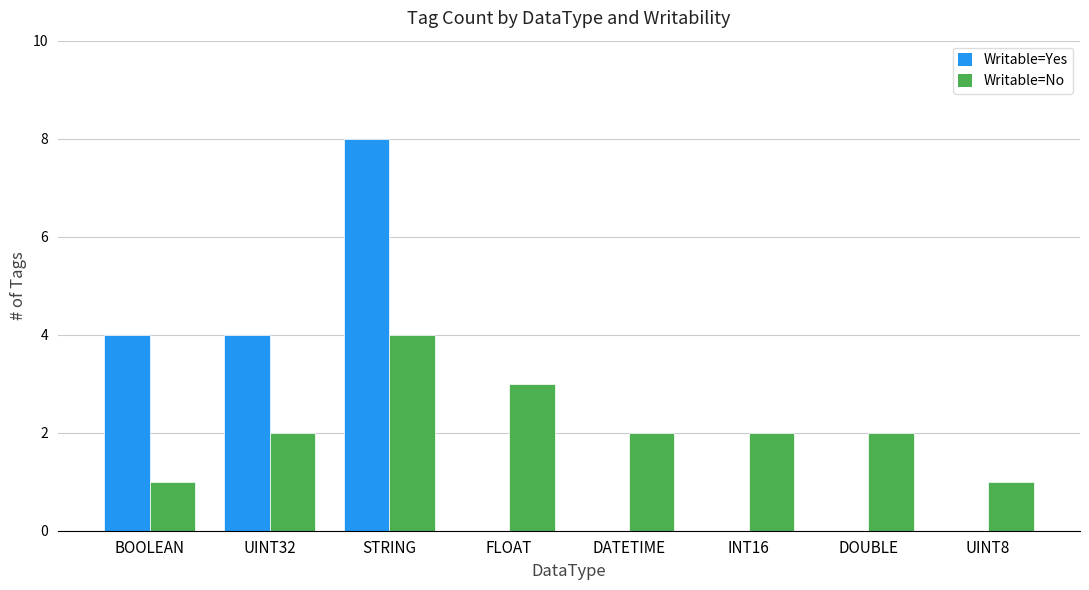

Is it true that Writable=Yes equals -3 at UINT8?

False